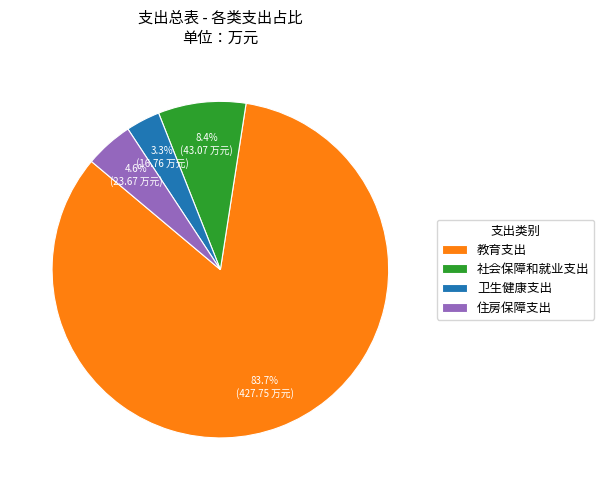

Between 社会保障和就业支出 and 住房保障支出, which is larger?

社会保障和就业支出